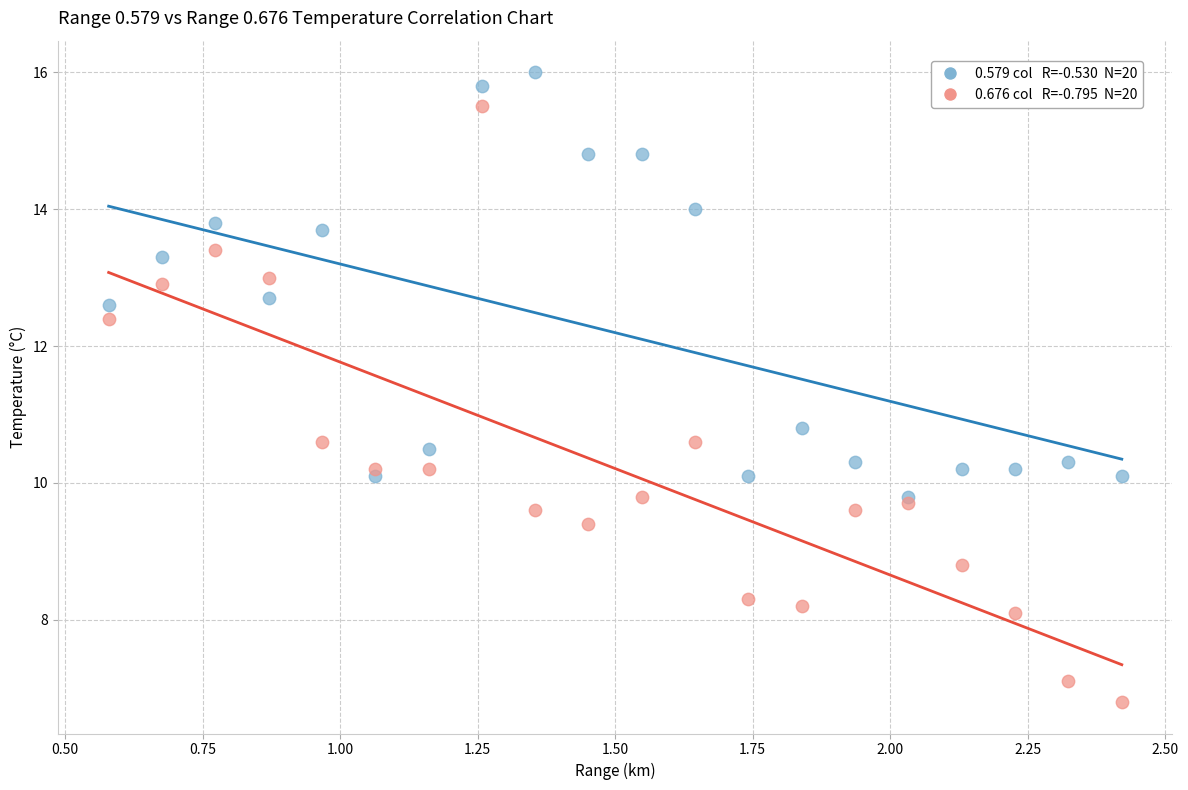

Across all series, what Y value is closest to 11?

10.8